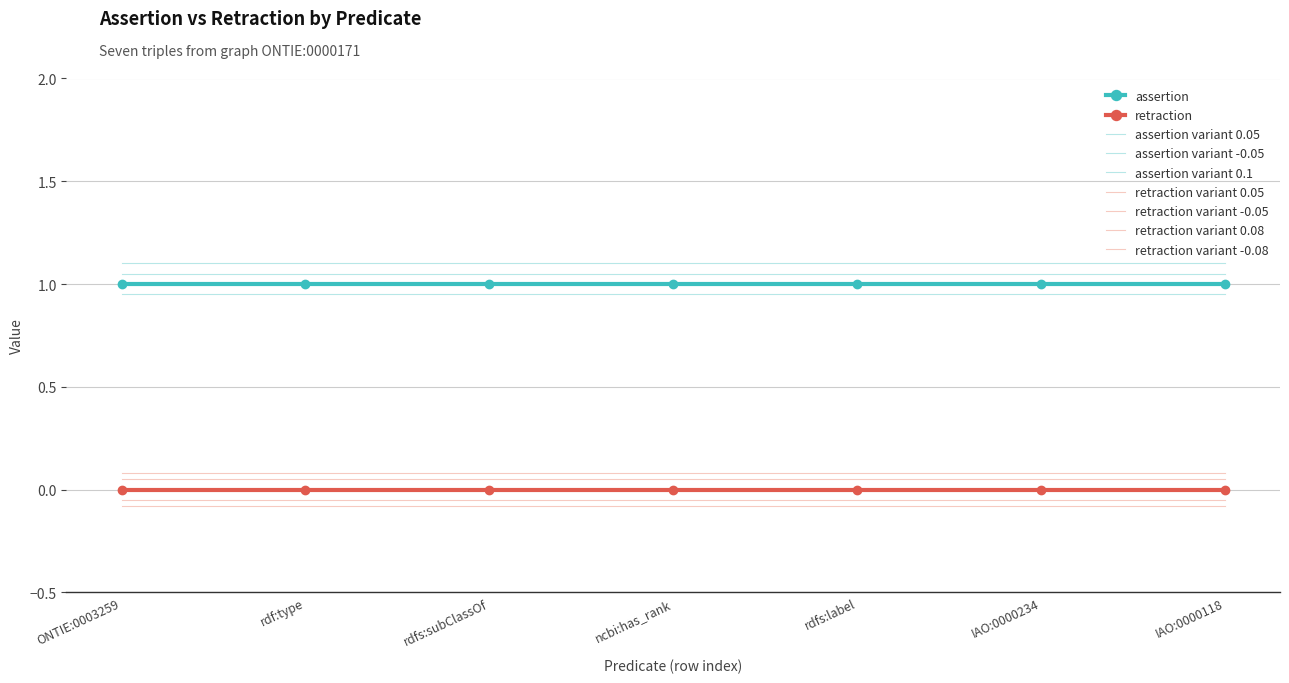

True or false: assertion has more than 1 interior local peaks.

False